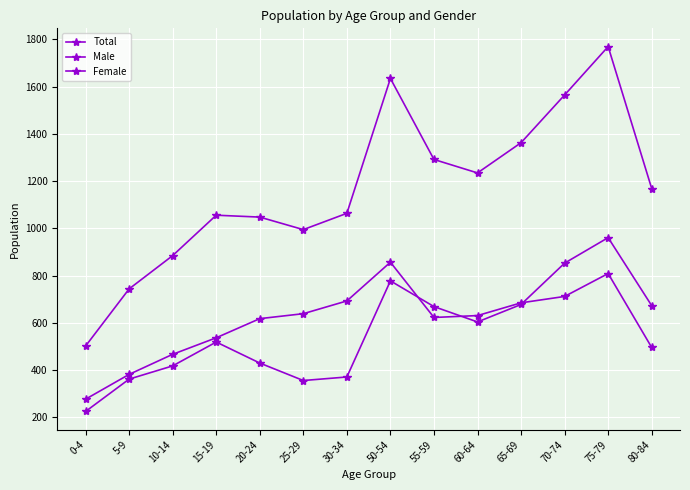

How many data points does each series have?

14